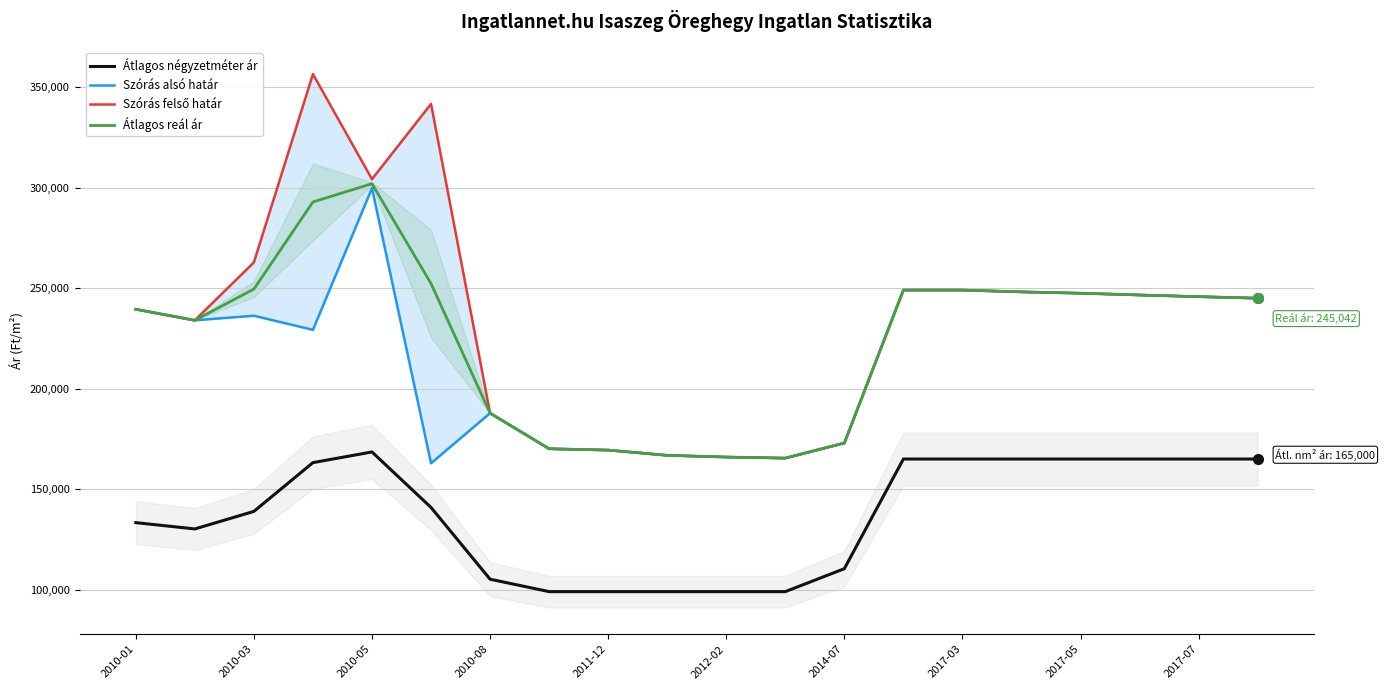

Does the chart display data point markers on the line(s)?

No